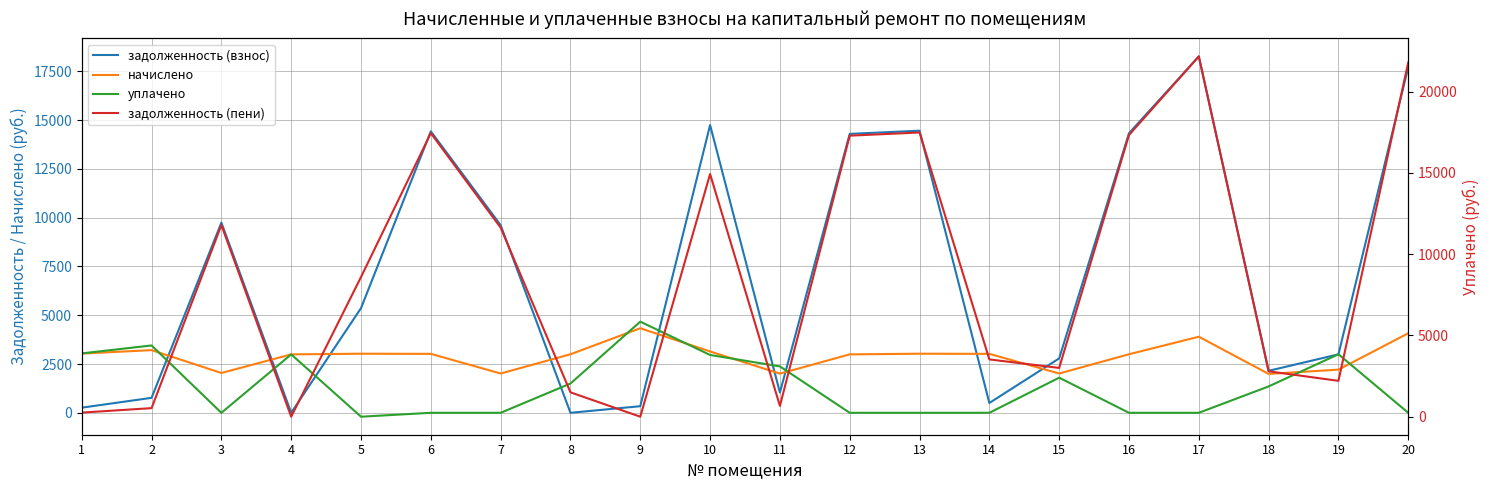

What is the spread (max minus min) of values at 11?

1710.8